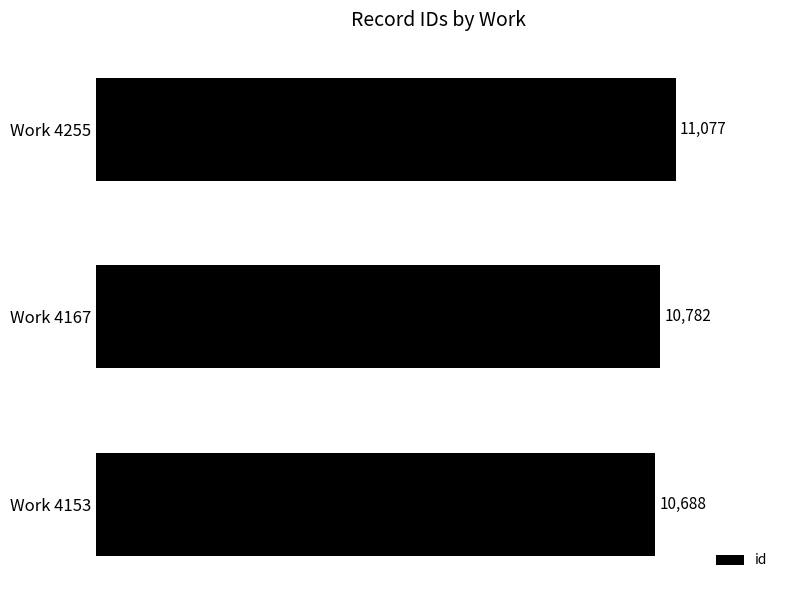

Reading bottom to top, extract all data points from this chart.

Work 4153=10688	Work 4167=10782	Work 4255=11077